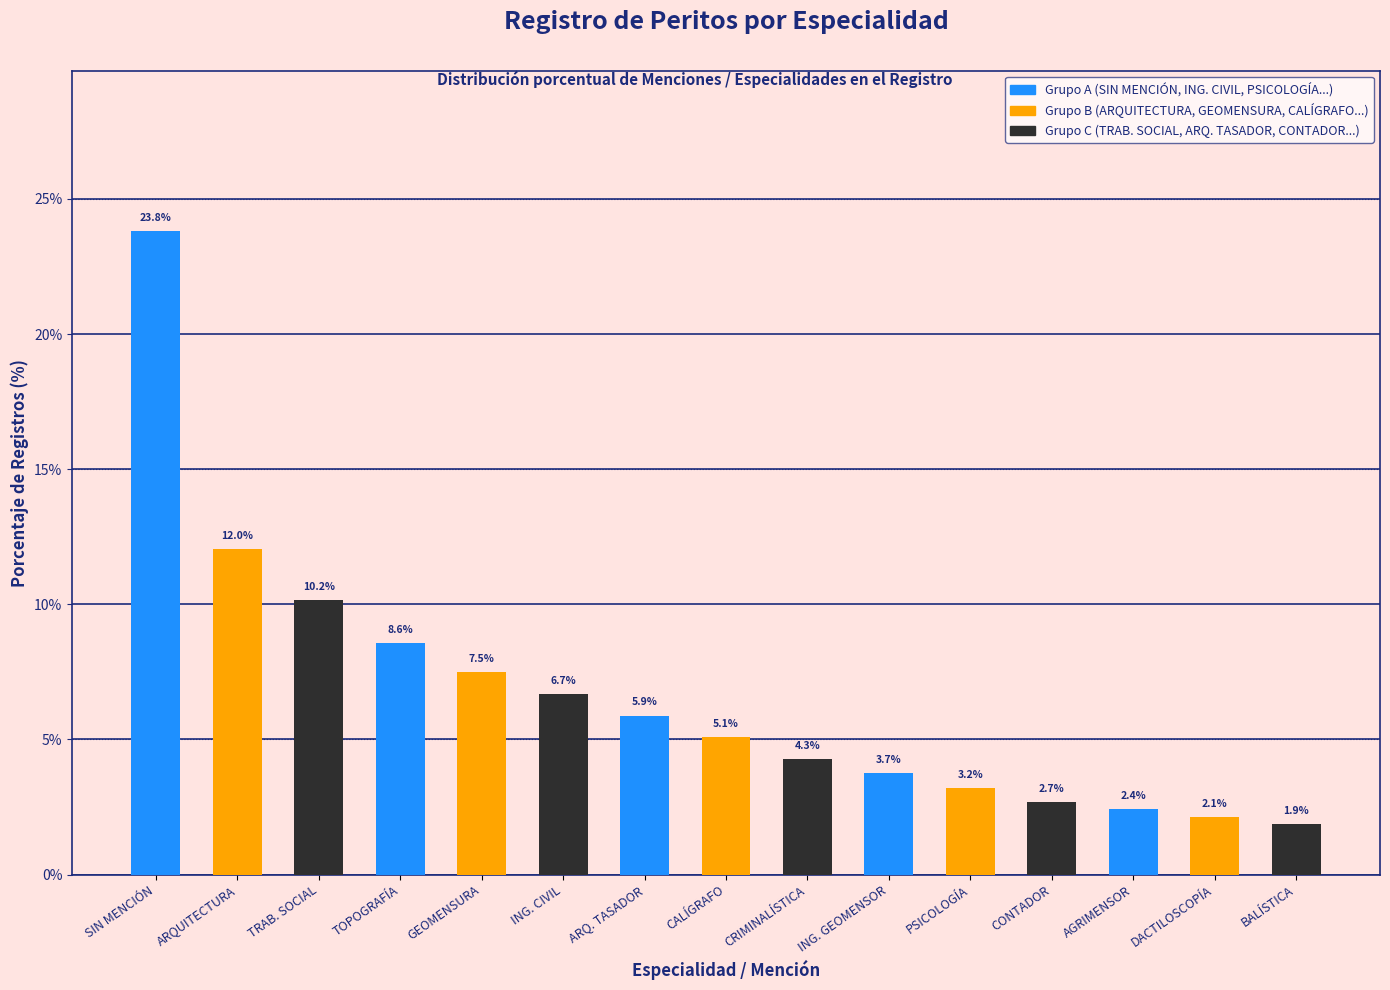

What is the label of the 3rd bar from the left?

TRAB. SOCIAL